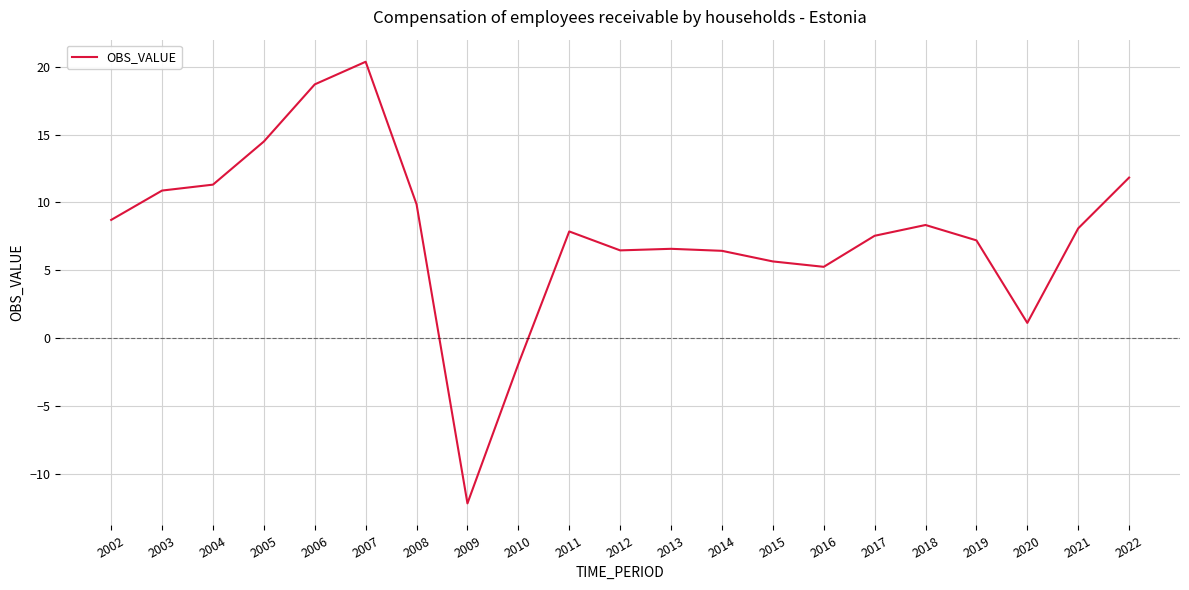

Is it true that the value at 2017 is 7.5?

True